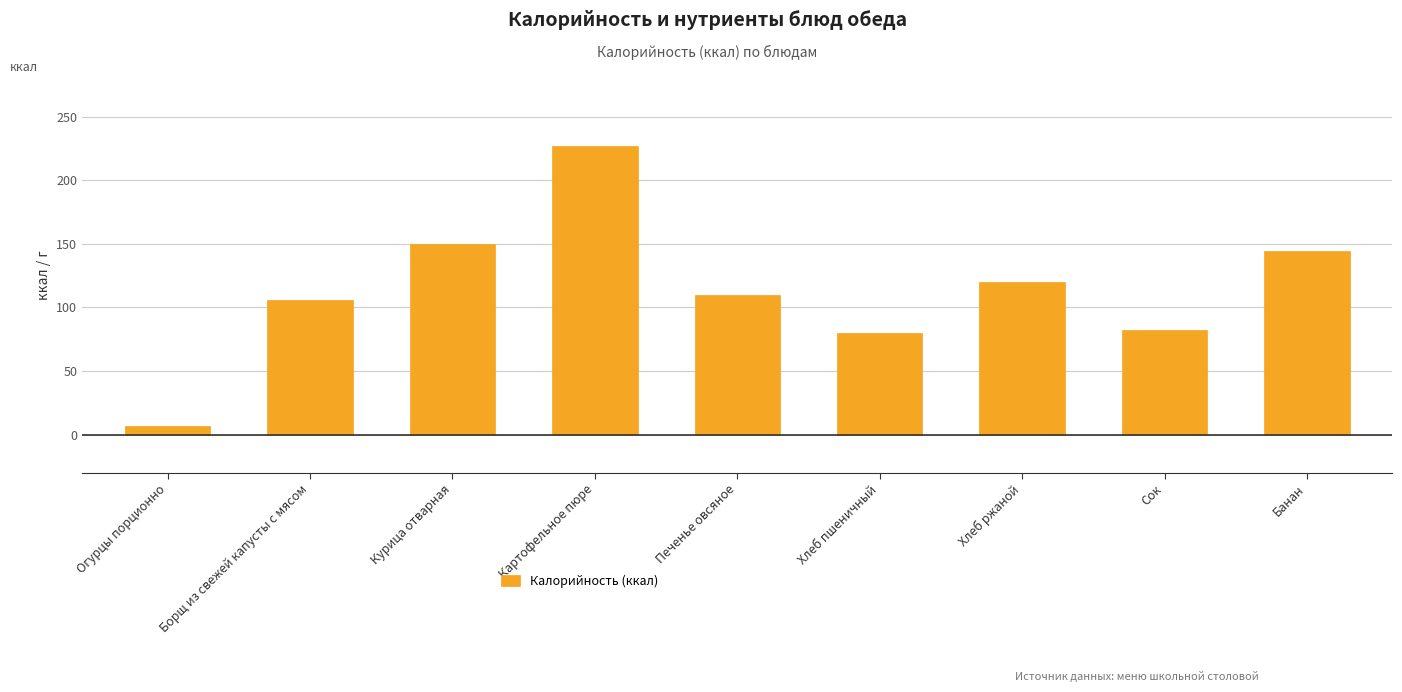

What position from the right is Борщ из свежей капусты с мясом?

8